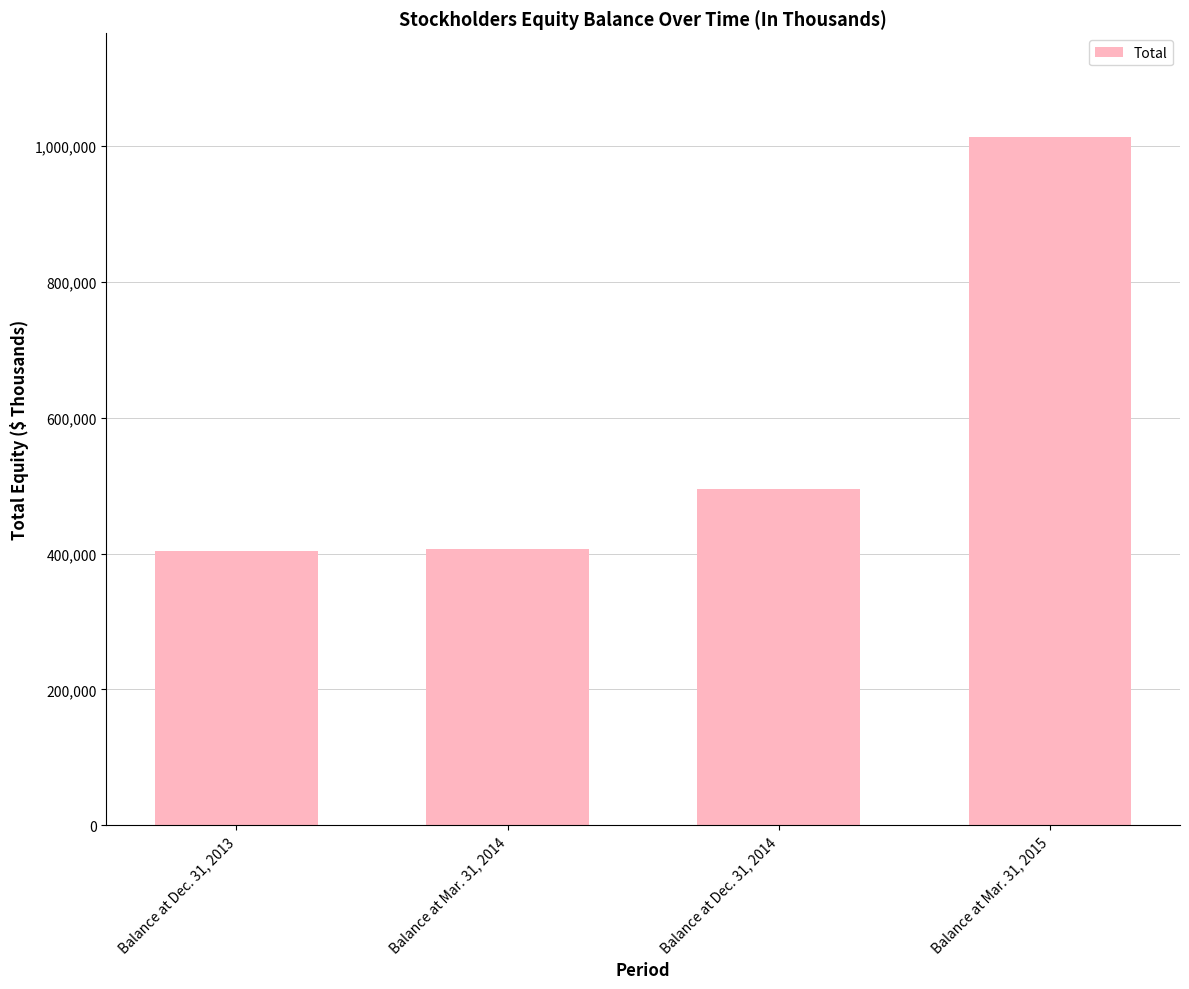

What is the value of the 3rd bar from the left?

494319